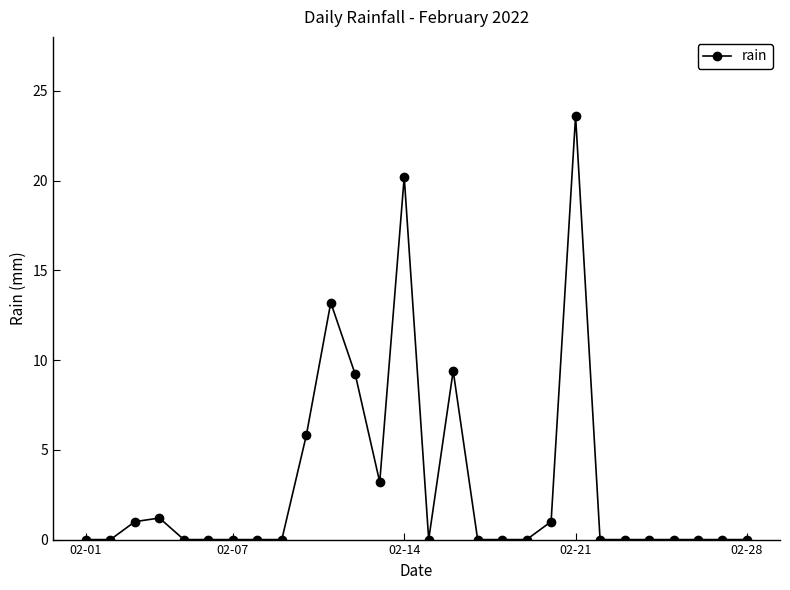

True or false: there are more than 2 points higher than both neighbors.

True